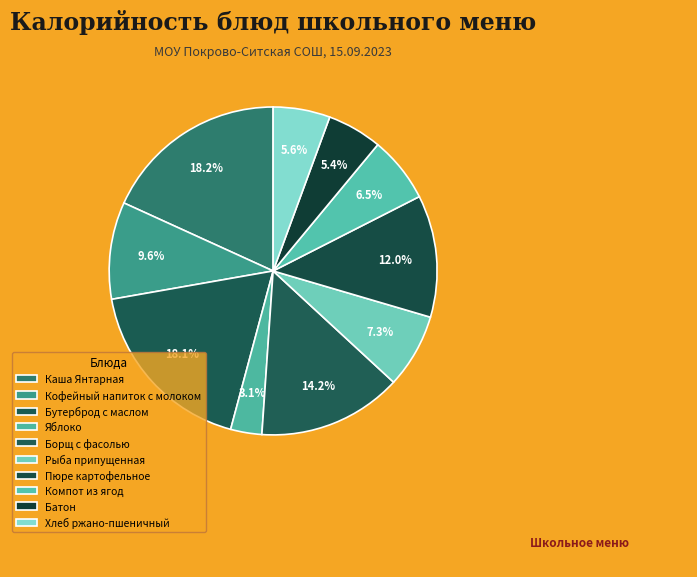

What is the smallest slice in the pie chart?

Яблоко